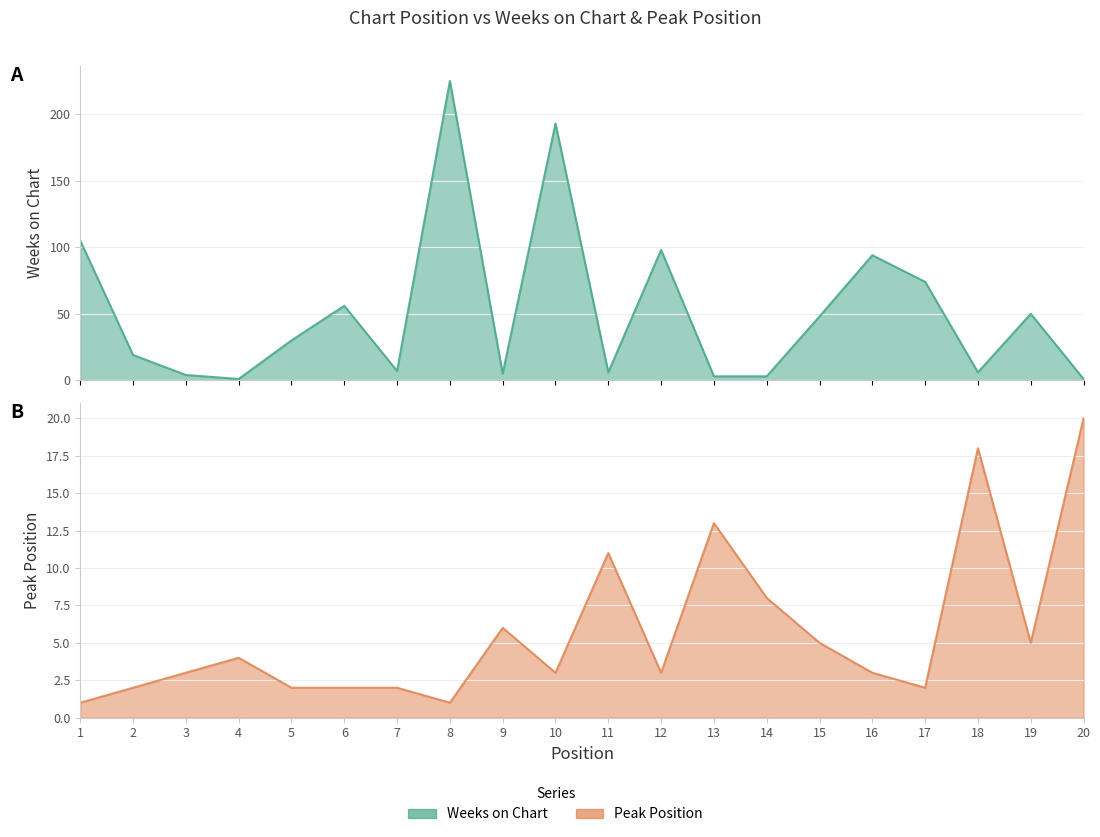

Where does the Peak Position series first go above 3?

4